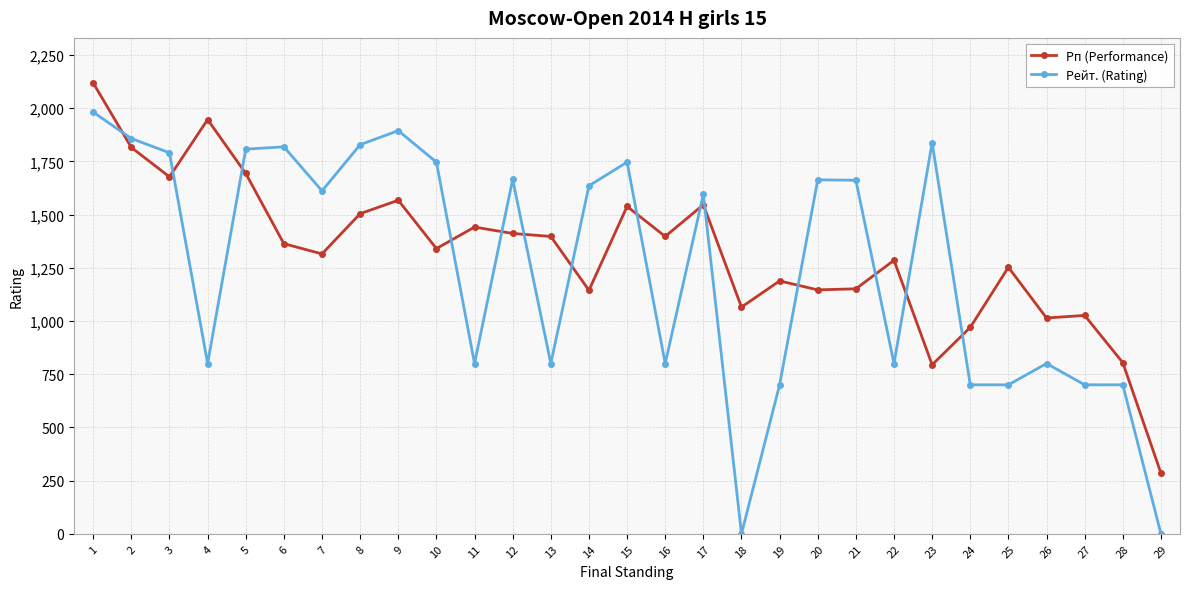

Where is the first local minimum for Рейт. (Rating)?

4